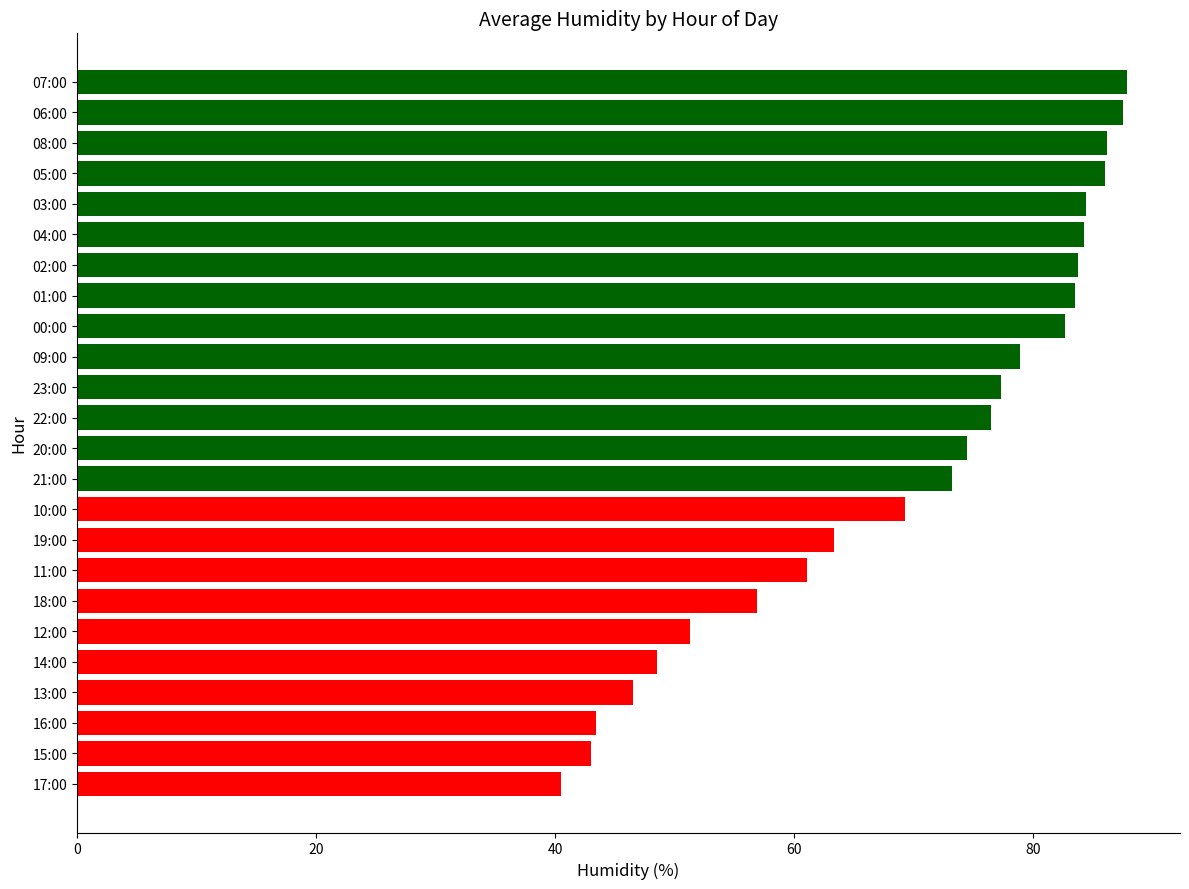

What is the change in value from 12:00 to 10:00?

+18.0